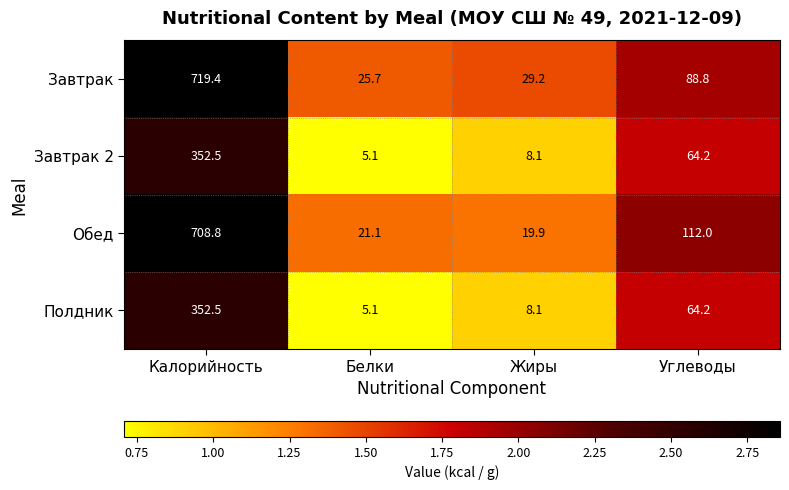

Which label corresponds to the largest value in the chart?

Калорийность